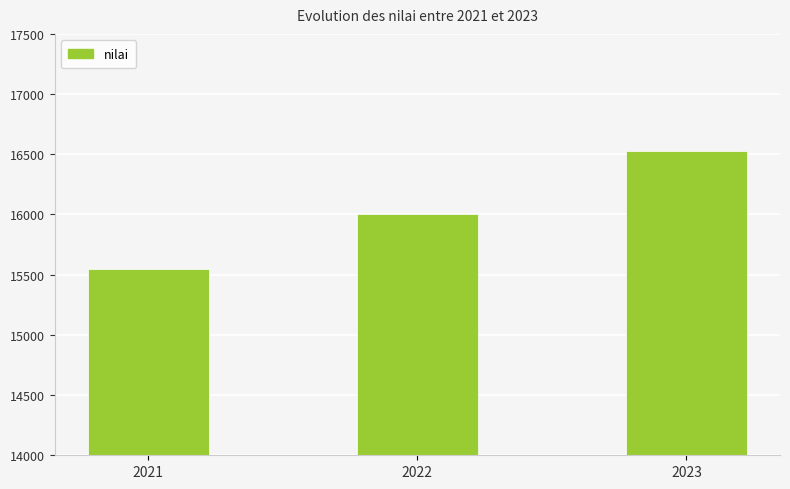

Which category has the lowest value across all series?

2021